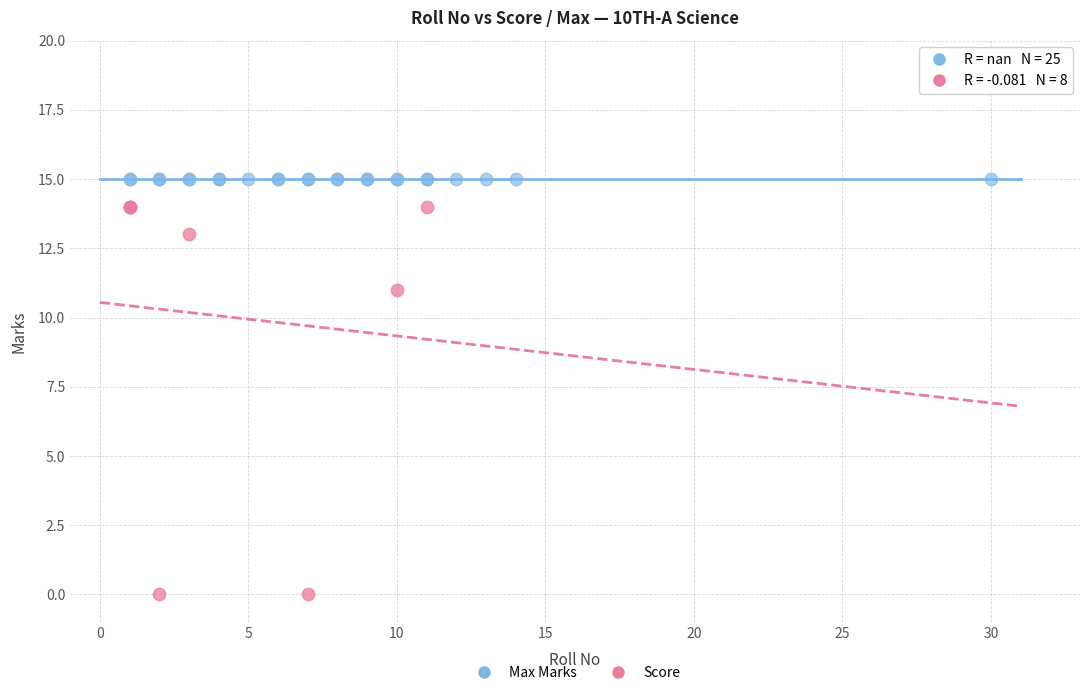

Which series reaches the minimum Y coordinate?

Score